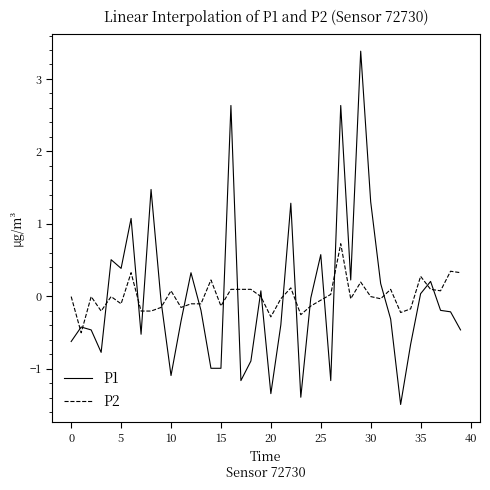

List the series in order of their peak value, highest first.

P1, P2